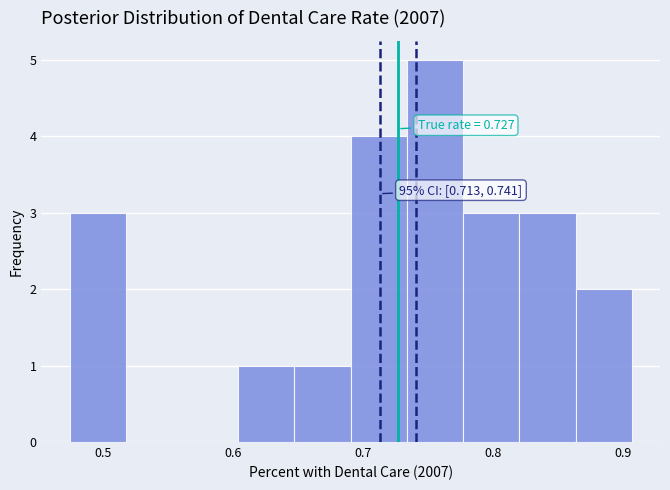

Over which range of the x-axis is the bar tallest?

0.73 to 0.78